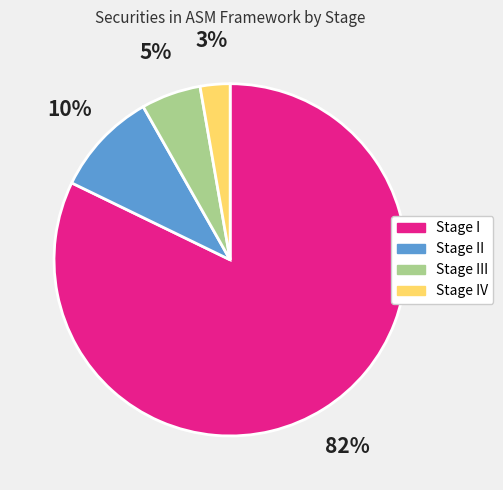

Which has a higher value, Stage IV or Stage II?

Stage II